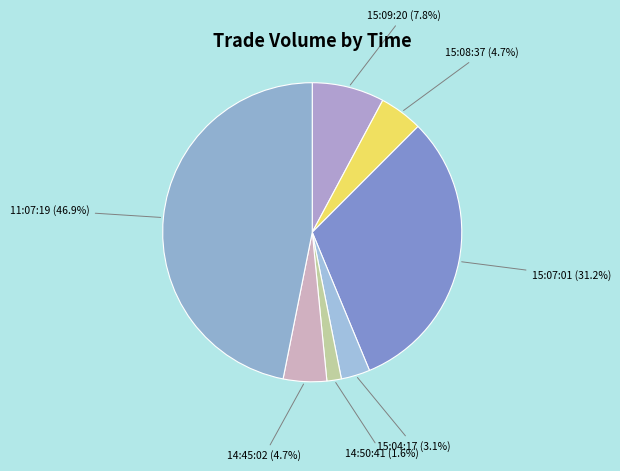

What is the largest slice in the pie chart?

11:07:19